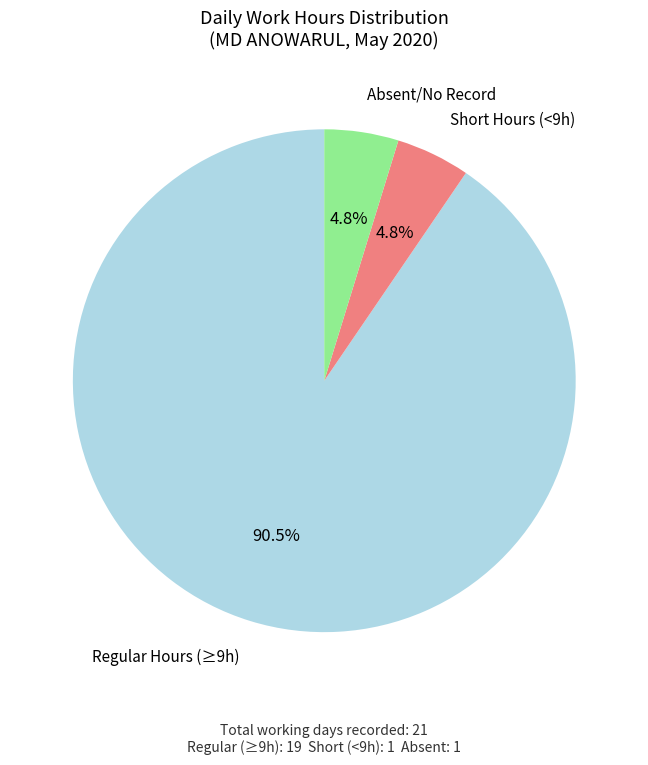

Is there any slice that represents more than half of the pie?

Yes